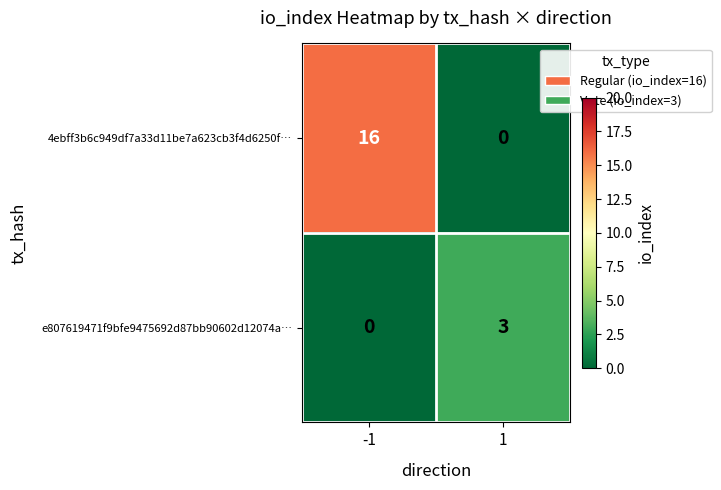

Between -1 and 1, which series saw the biggest shift?

4ebff3b6c949df7a33d11be7a623cb3f4d6250f…